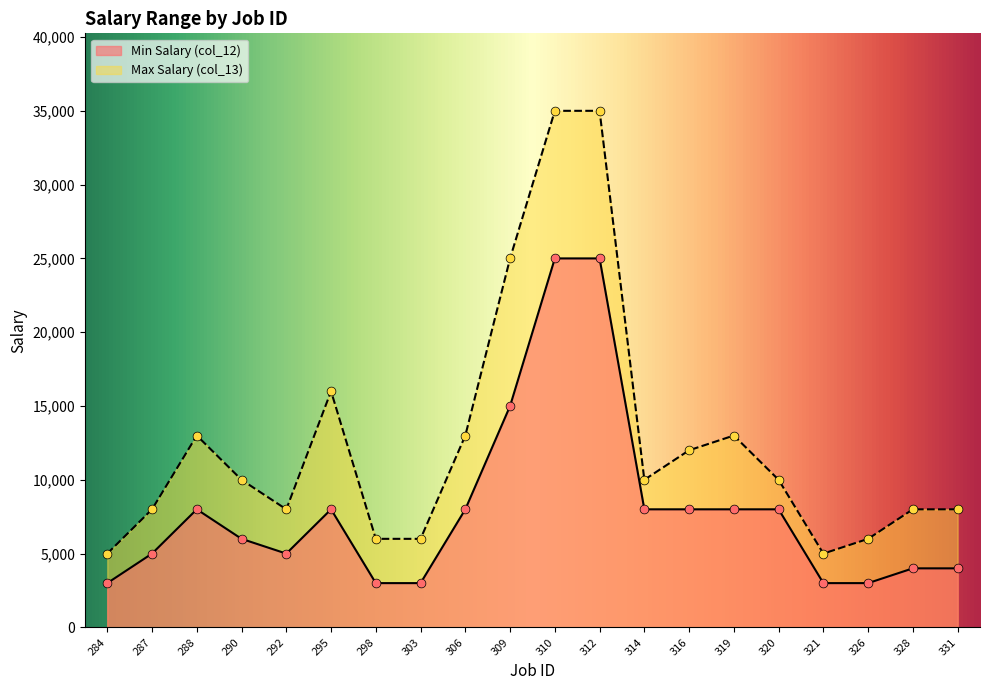

What are all the series names shown in the legend?

Min Salary (col_12), Max Salary (col_13)